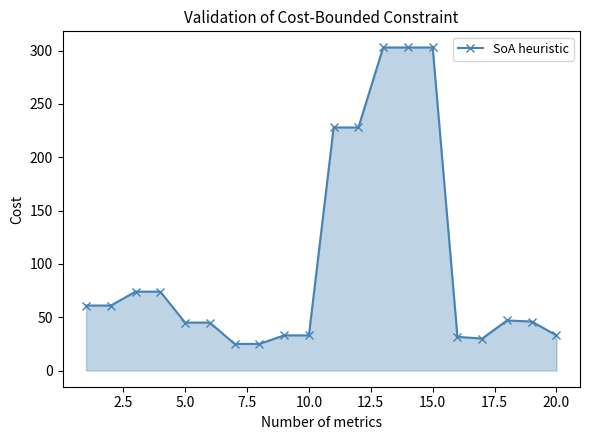

What is the value of the 20th point from the left?

33.0